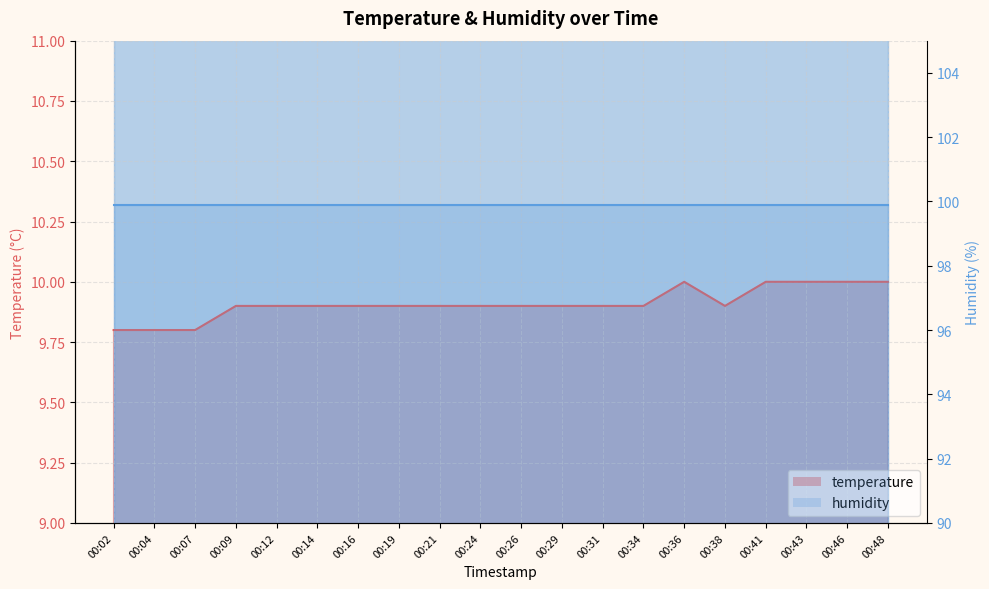

The chart shows a value of 6.0 at 00:46. True or false?

False